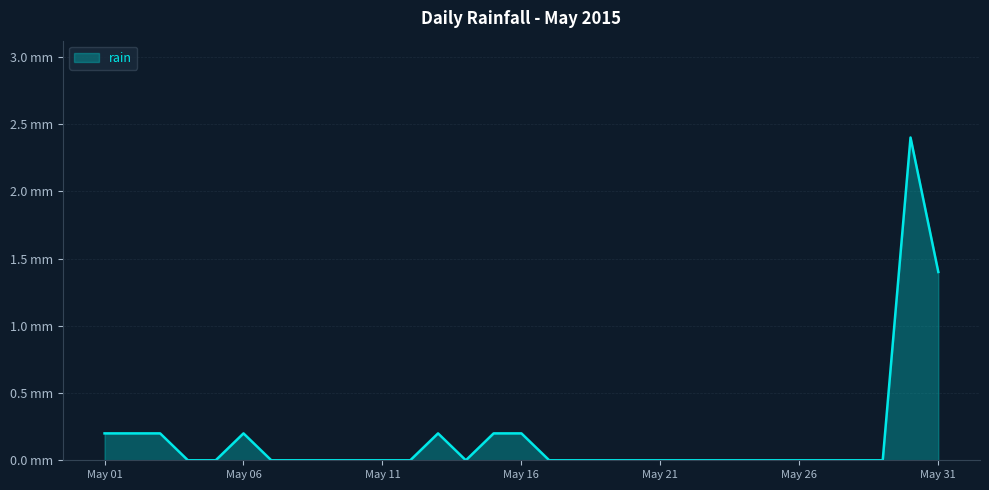

What is the value of the 3rd point from the left?

0.2